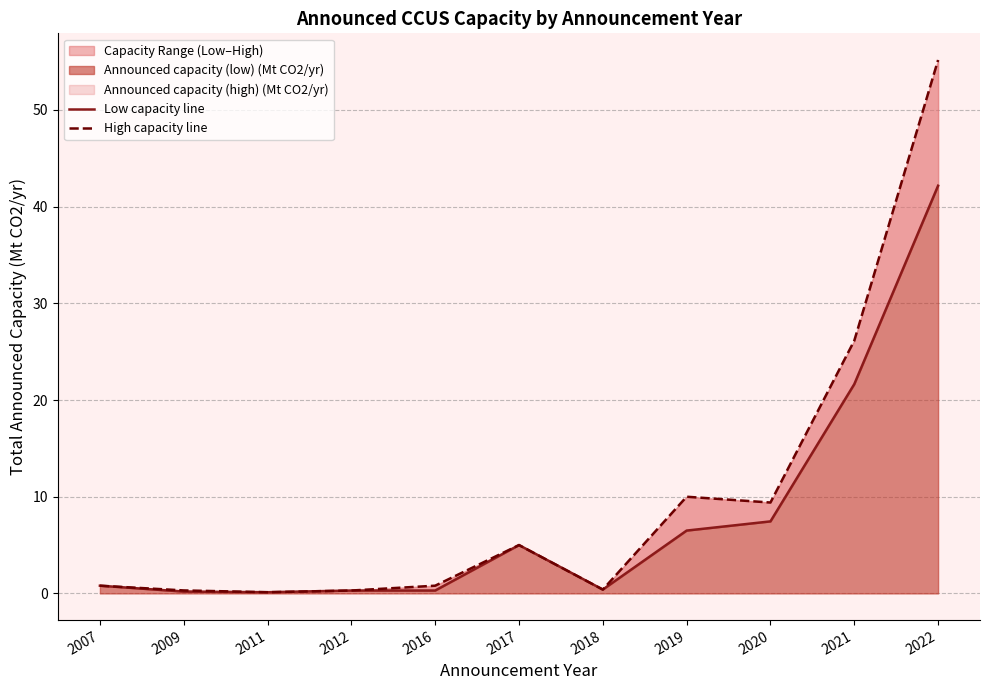

Rank the series at 2011 from lowest to highest value.

Low capacity line, High capacity line